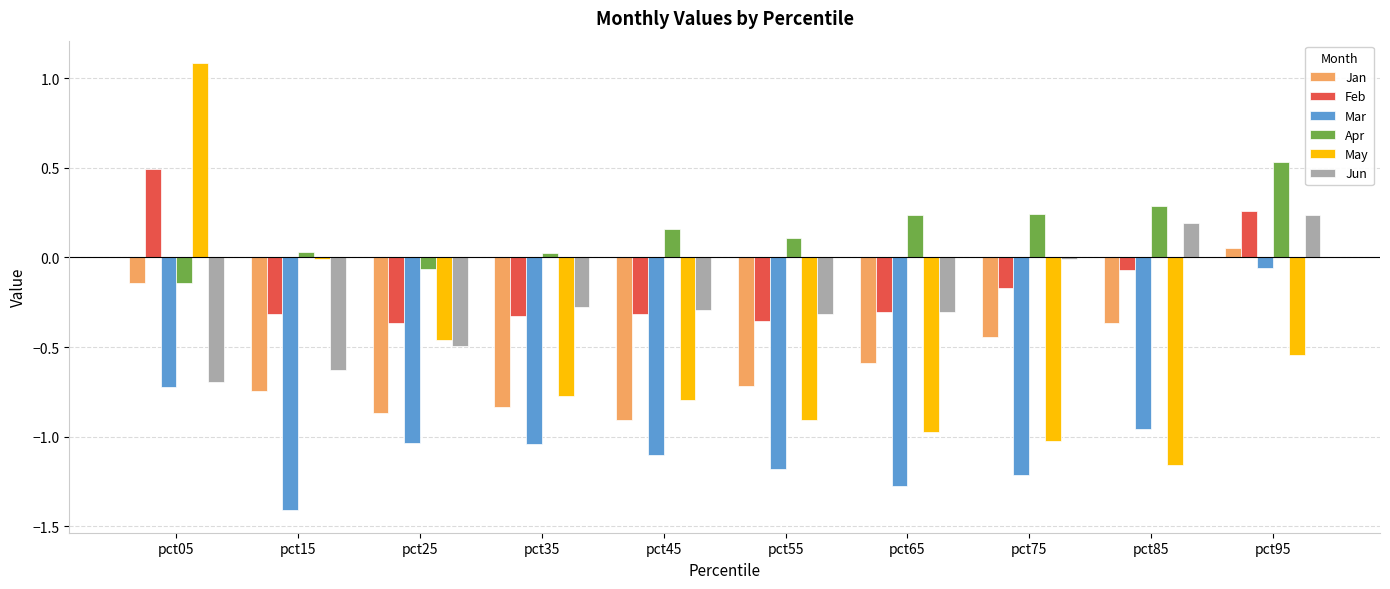

At which category does the chart reach its peak across all series?

pct05